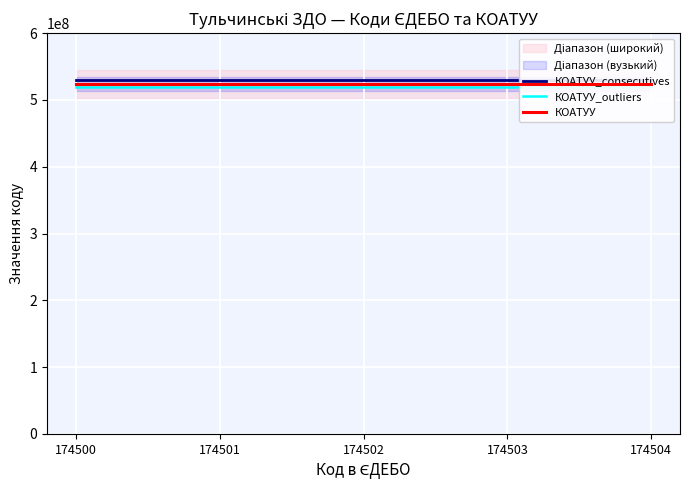

What are all the series names shown in the legend?

КОАТУУ_consecutives, КОАТУУ_outliers, КОАТУУ